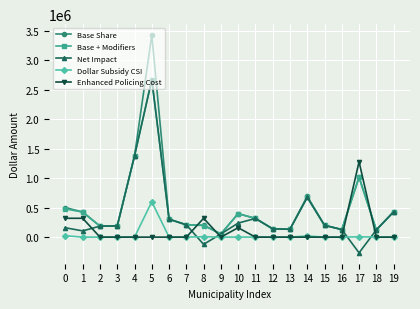

What is the maximum value shown in the chart?

3432139.3